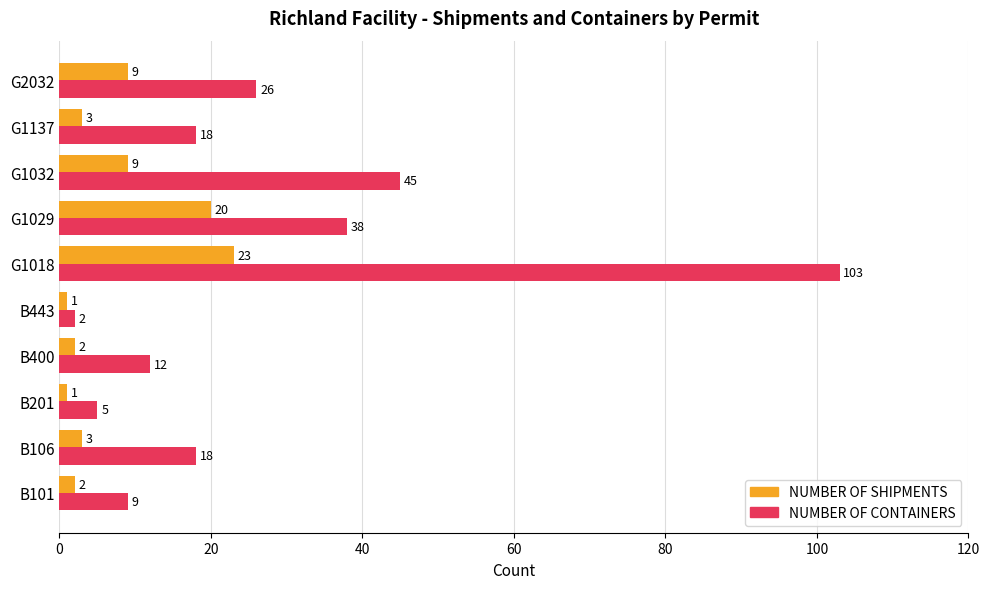

Between B101 and B201, which series saw the biggest shift?

NUMBER OF CONTAINERS